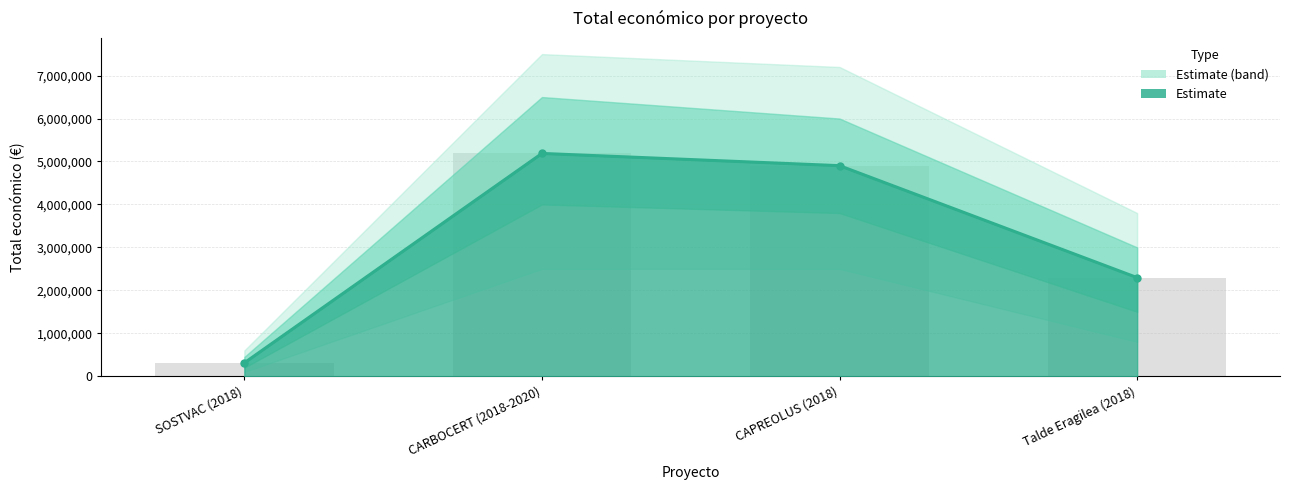

The chart shows a value of 4902645 at CAPREOLUS (2018). True or false?

True